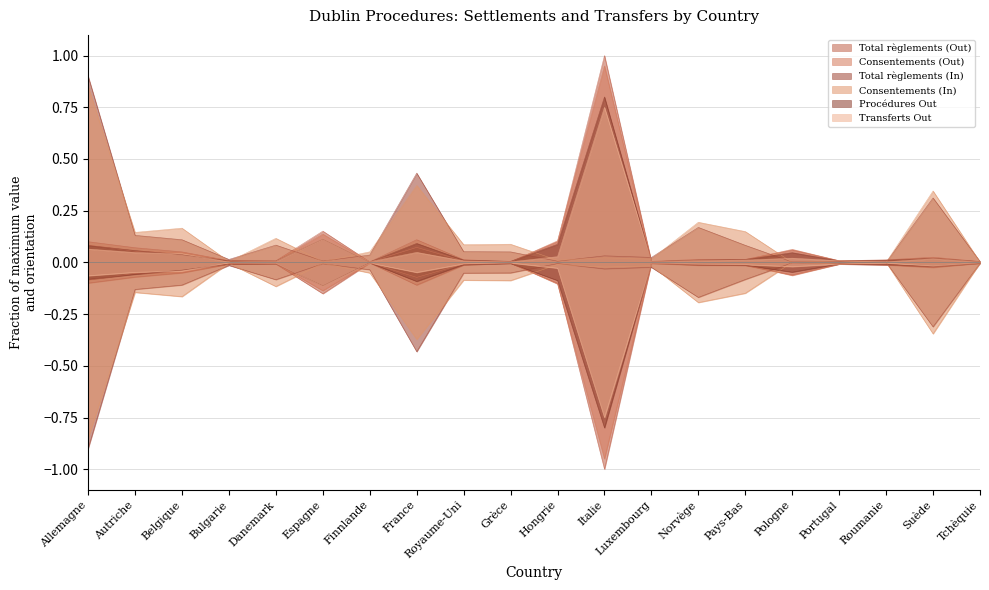

Is it true that Procédures Out equals 0.0 at Luxembourg?

True